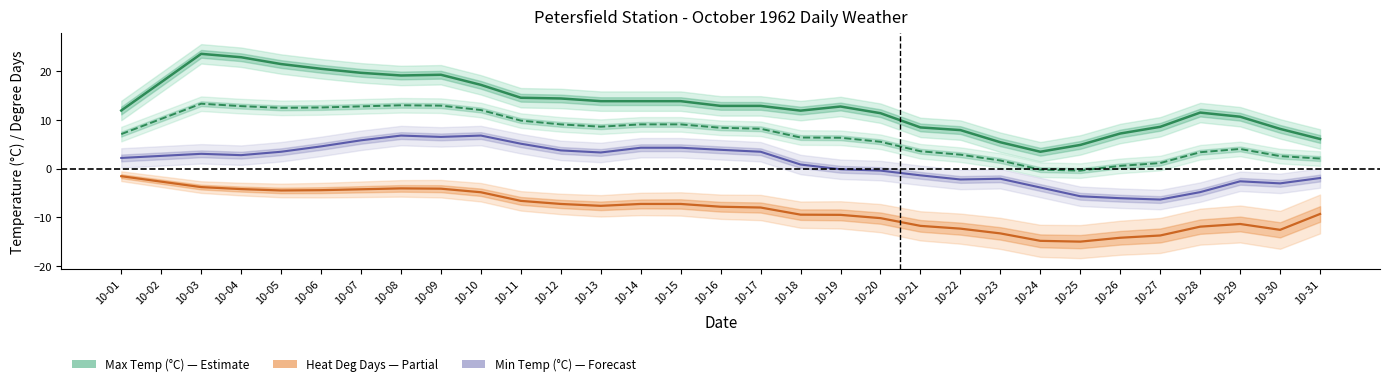

List the series in order of their peak value, highest first.

Max Temp (°C), Mean Temp (°C), Min Temp (°C), Heat Deg Days (°C)